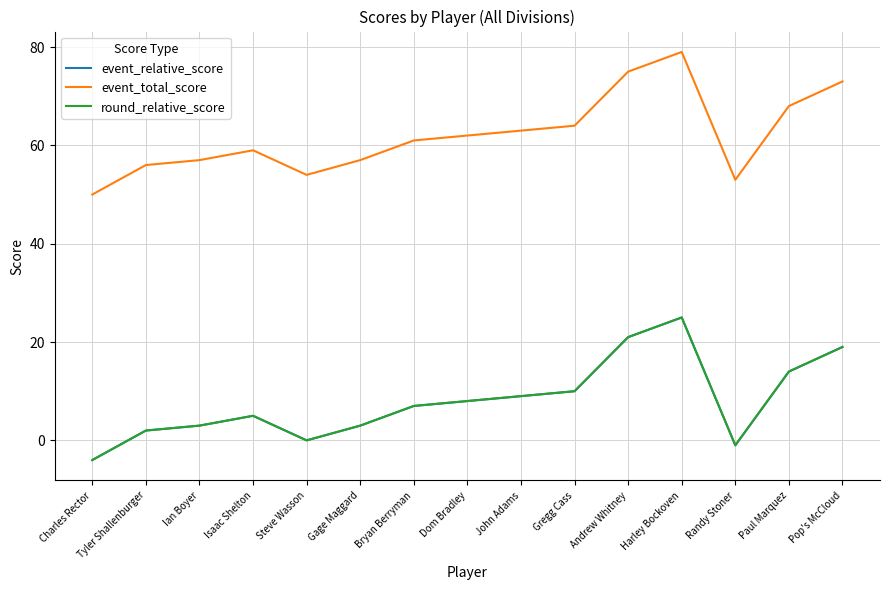

Which series has the largest range (max minus min)?

event_relative_score